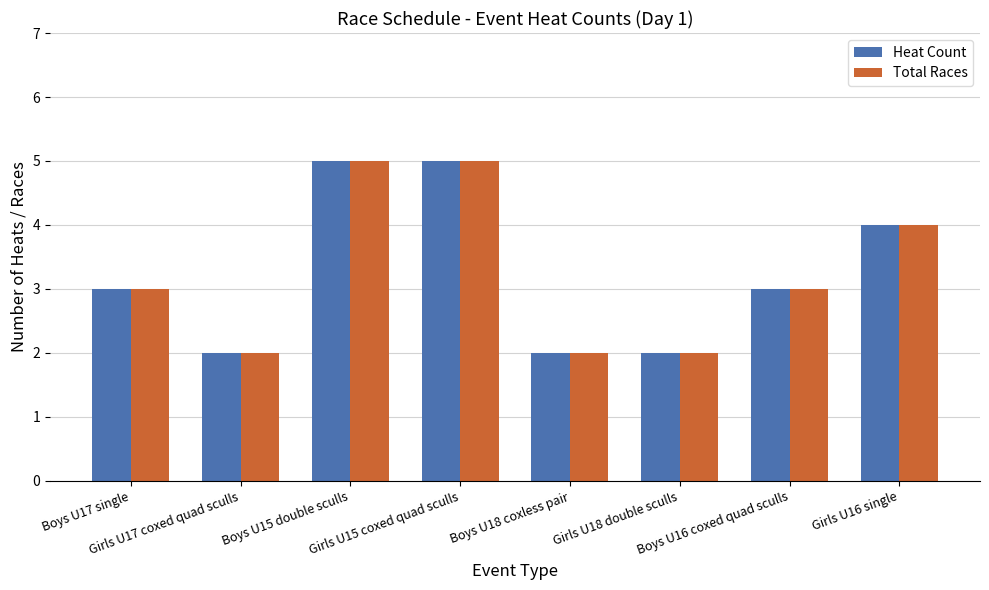

What are all the series names shown in the legend?

Heat Count, Total Races